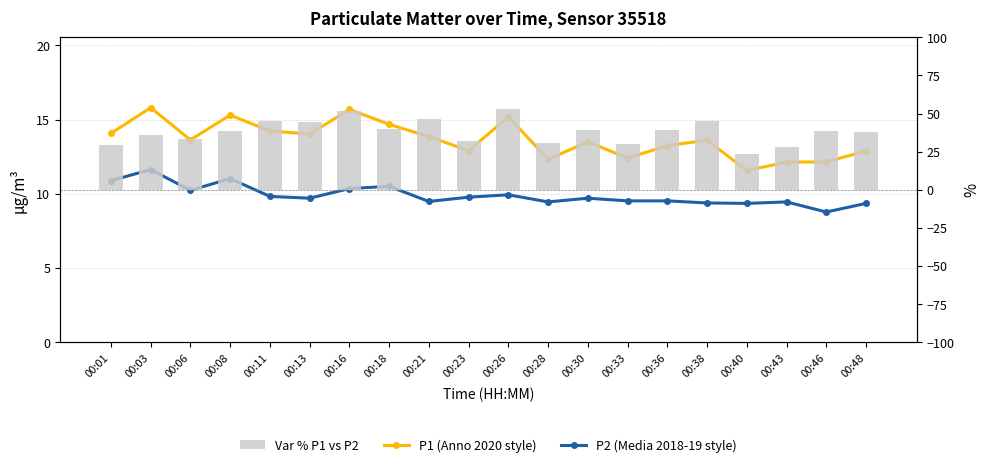

Reading left to right, what are all the values shown in this chart?

P1 (Anno 2020 style): 00:01=14.1	00:03=15.8	00:06=13.6	00:08=15.3	00:11=14.2	00:13=14.0	00:16=15.7	00:18=14.7	00:21=13.8	00:23=12.9	00:26=15.2	00:28=12.3	00:30=13.5	00:33=12.4	00:36=13.2	00:38=13.6	00:40=11.6	00:43=12.1	00:46=12.2	00:48=12.9
P2 (Media 2018-19 style): 00:01=10.9	00:03=11.6	00:06=10.2	00:08=11.0	00:11=9.8	00:13=9.7	00:16=10.3	00:18=10.5	00:21=9.5	00:23=9.8	00:26=9.9	00:28=9.4	00:30=9.7	00:33=9.5	00:36=9.5	00:38=9.4	00:40=9.3	00:43=9.4	00:46=8.8	00:48=9.3
Var % P1 vs P2: 00:01=29.3	00:03=35.9	00:06=33.2	00:08=38.8	00:11=44.9	00:13=44.5	00:16=51.5	00:18=39.8	00:21=46.1	00:23=32.0	00:26=52.9	00:28=30.4	00:30=39.2	00:33=30.3	00:36=39.2	00:38=45.0	00:40=23.7	00:43=28.4	00:46=38.5	00:48=37.8